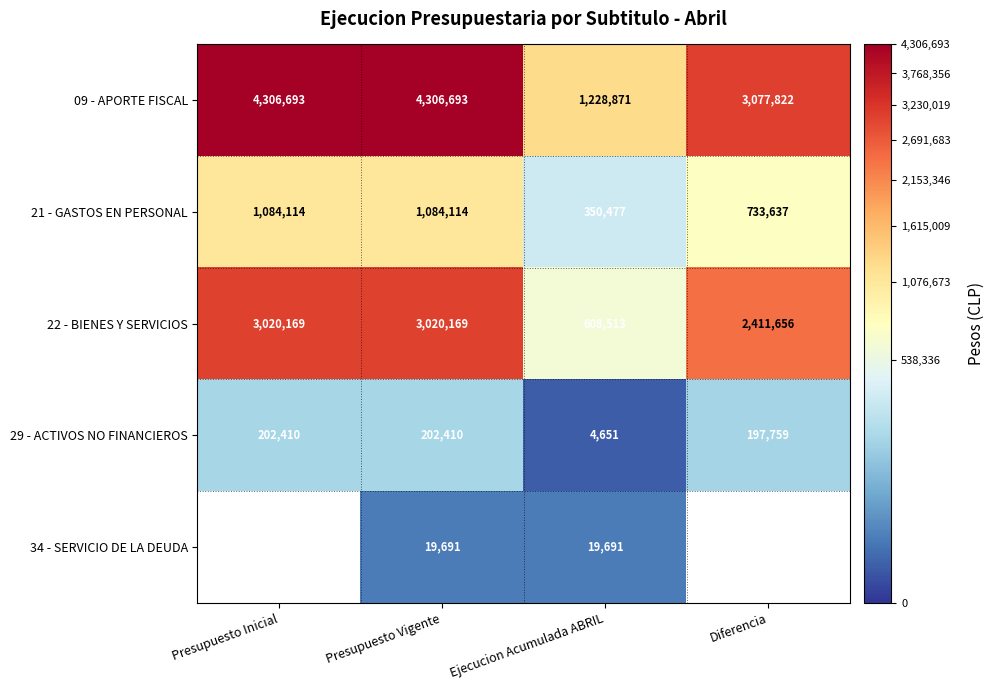

Is the value of 09 - APORTE FISCAL at Ejecucion Acumulada ABRIL greater than the value of 29 - ACTIVOS NO FINANCIEROS at Ejecucion Acumulada ABRIL?

Yes